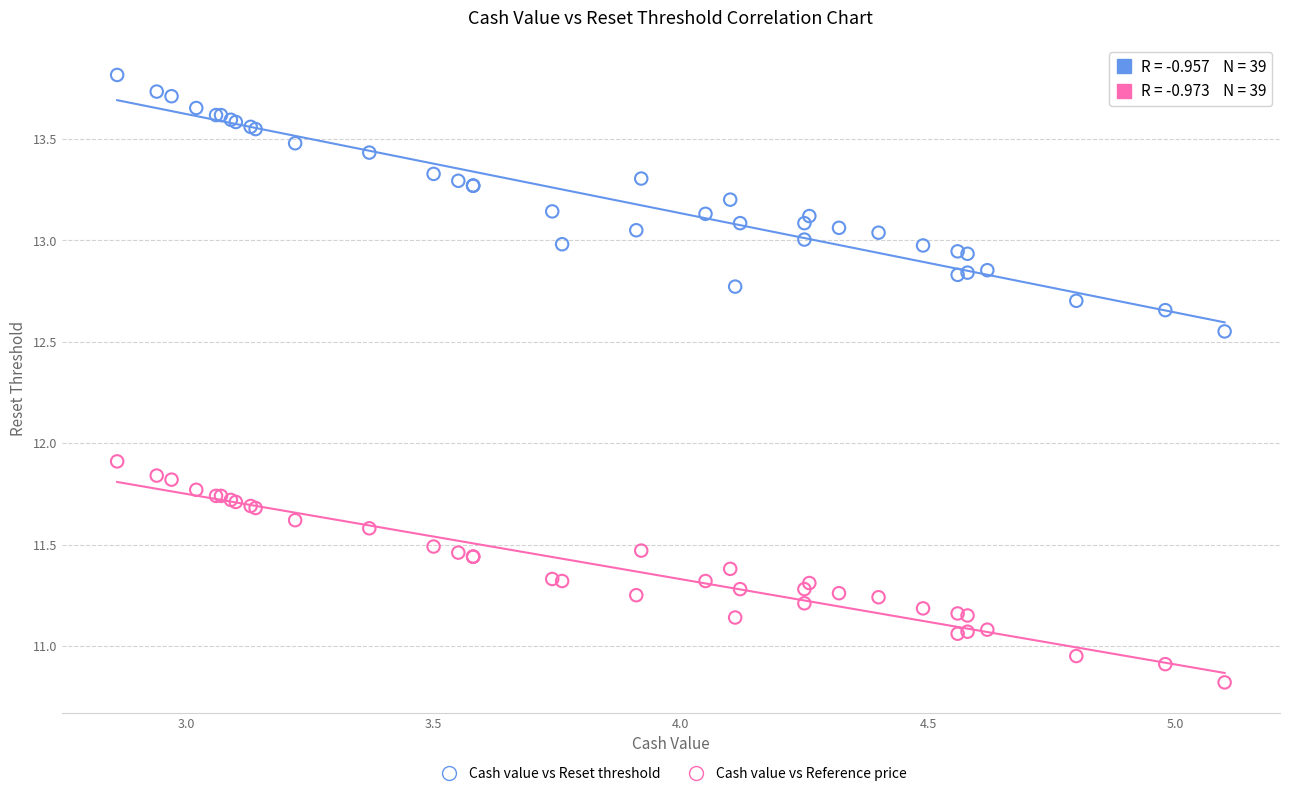

Which series reaches the minimum Y coordinate?

Cash value vs Reference price